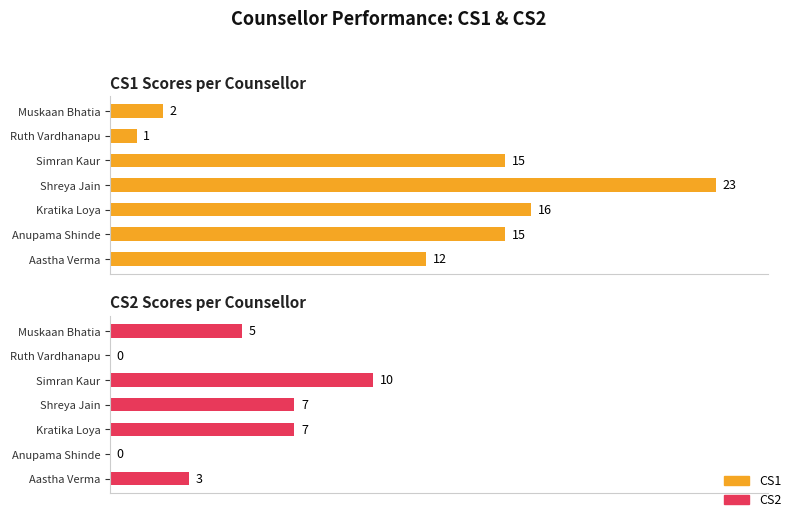

Is it true that CS1 equals 2 at Muskaan Bhatia?

True